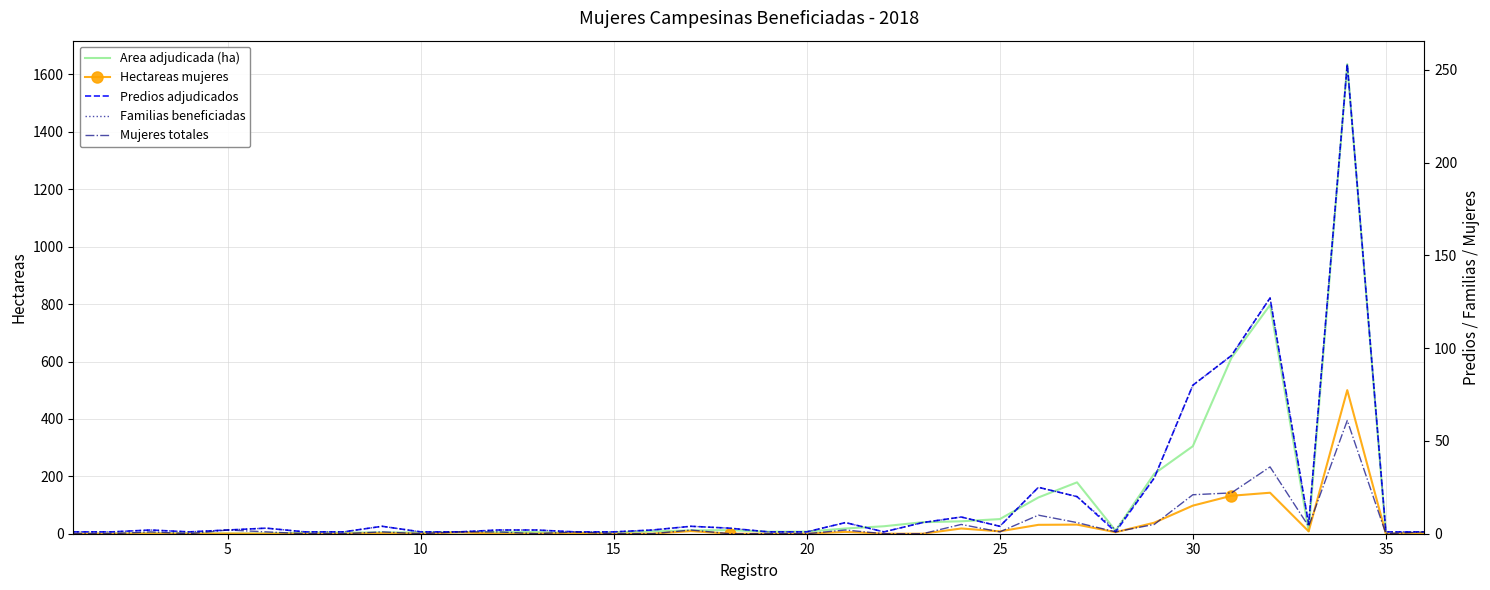

How many times do Predios adjudicados and Hectareas mujeres cross each other?

11